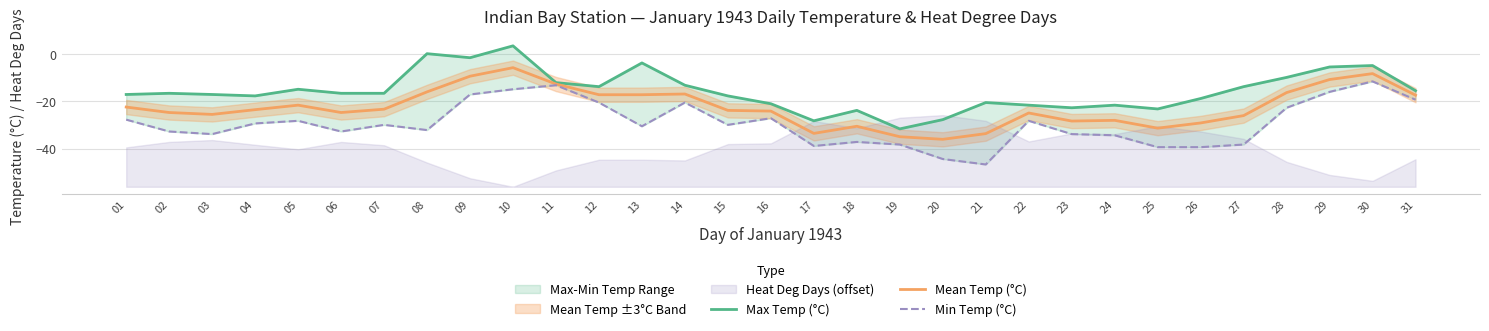

What is the value of the Max Temp (°C) point at the 28th from the left?

-10.0